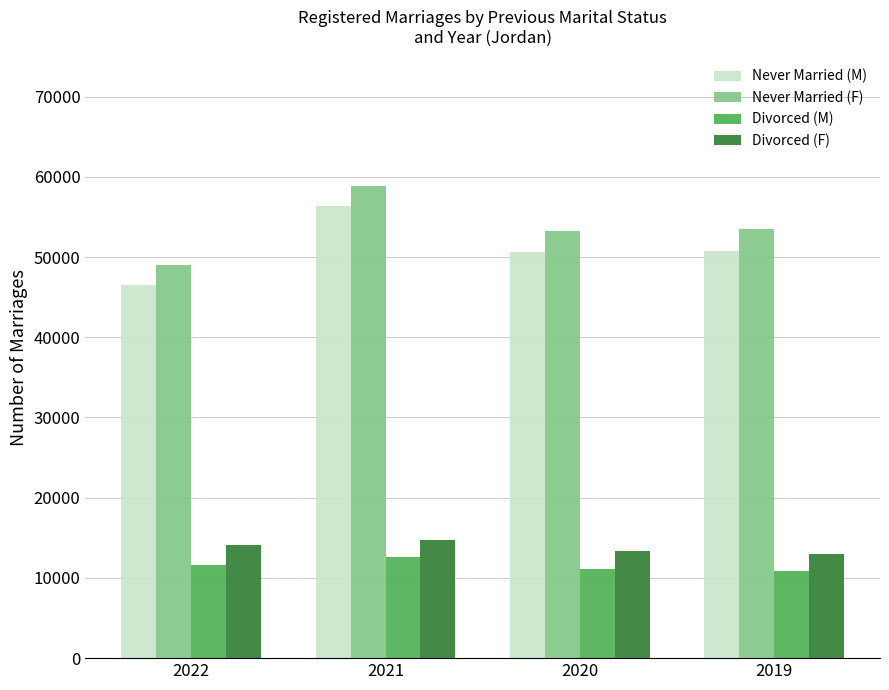

At how many categories does at least one series exceed 53824?

1